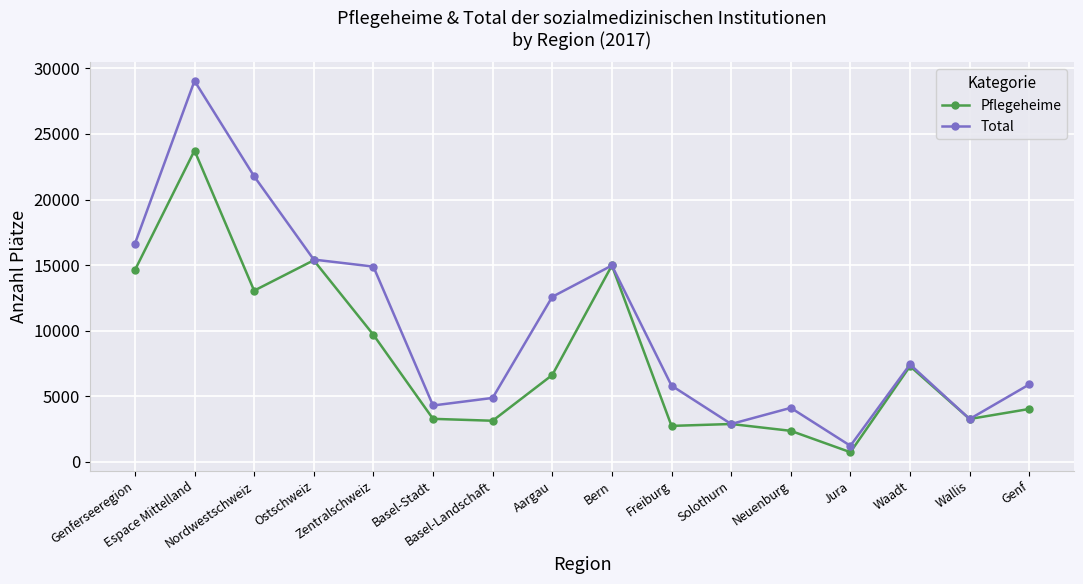

Which series changed the most between Neuenburg and Genf?

Total